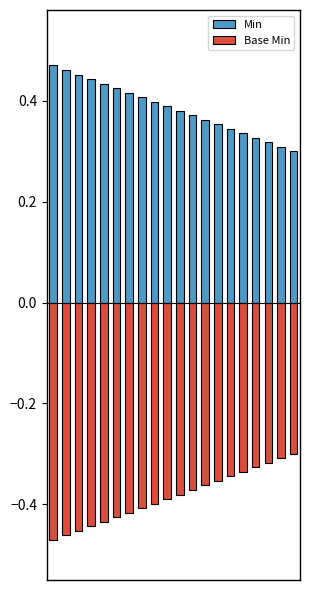

What is the highest value of the Min series?

0.5